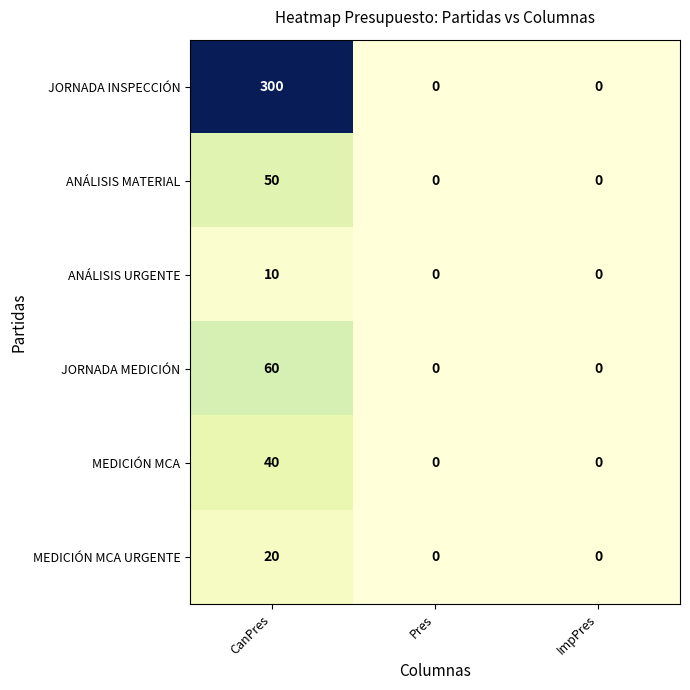

Which label corresponds to the largest value in the chart?

CanPres